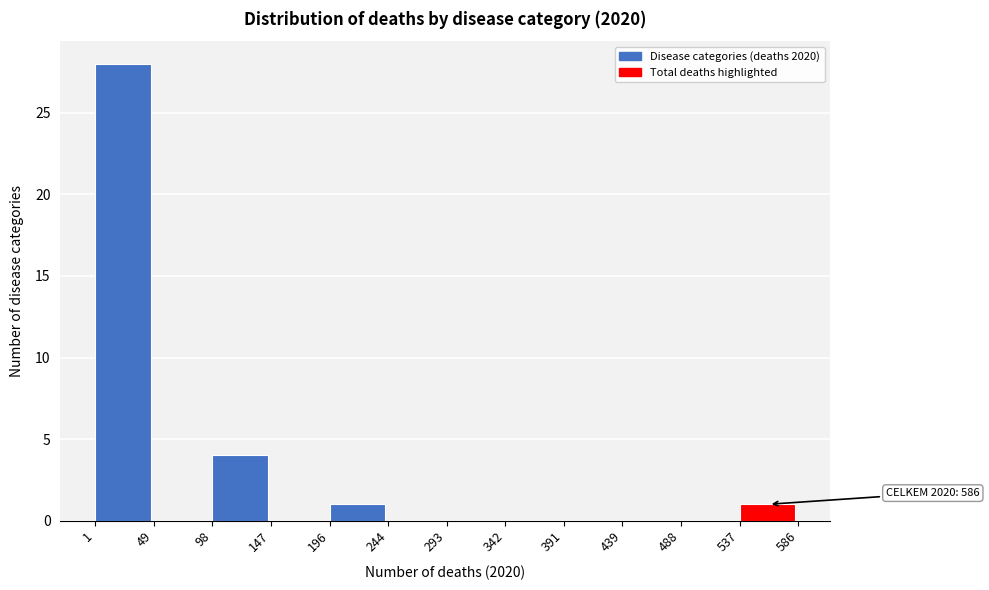

Over which range of the x-axis is the bar tallest?

1 to 49